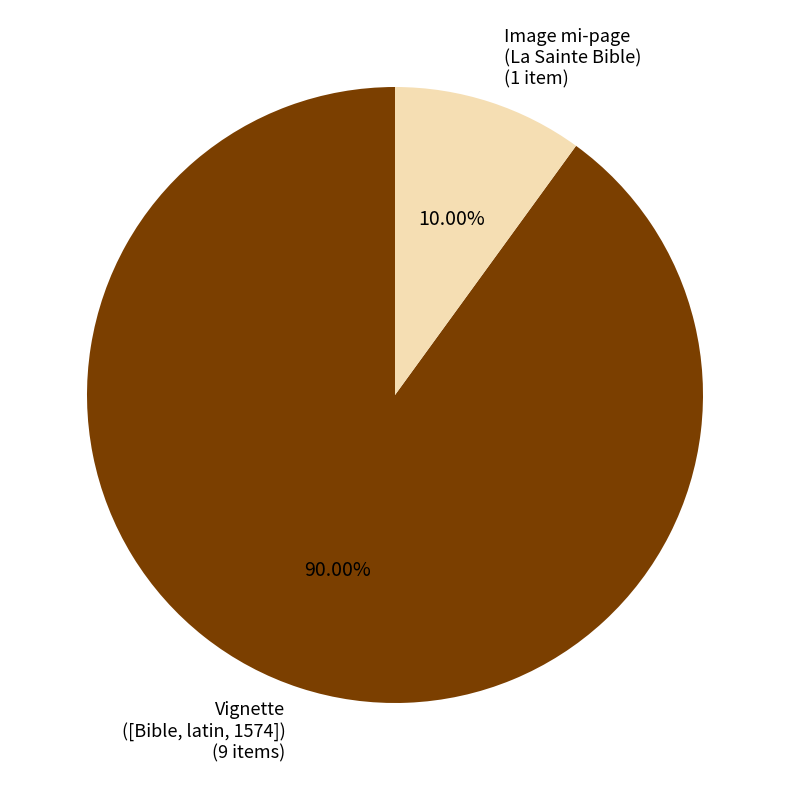

Count the number of slices in the pie.

2